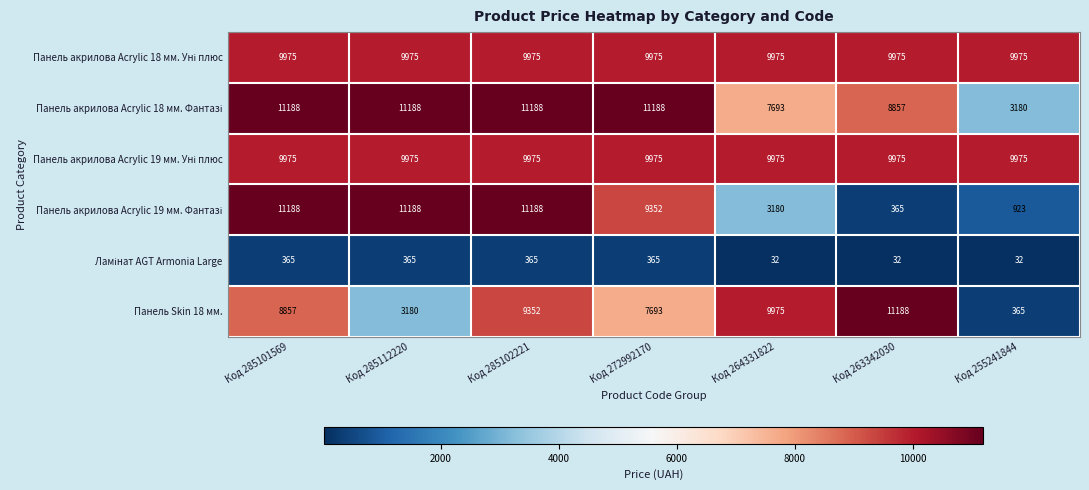

What is the sum of all Панель Skin 18 мм. values?

50610